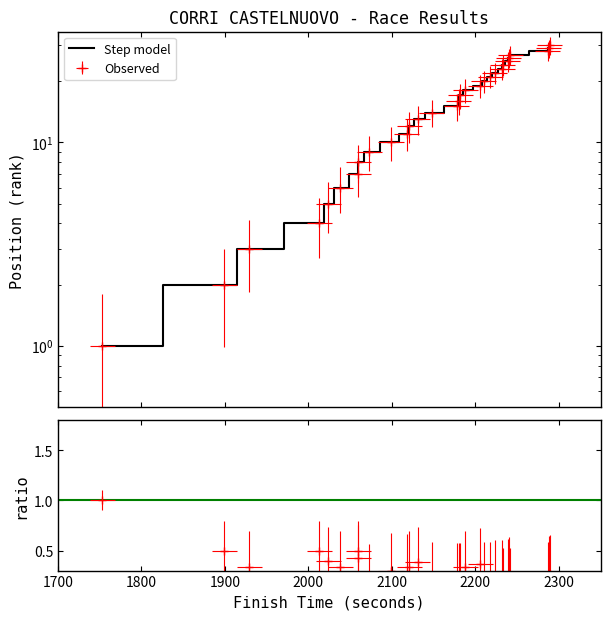

What is the maximum value shown in the chart?

30